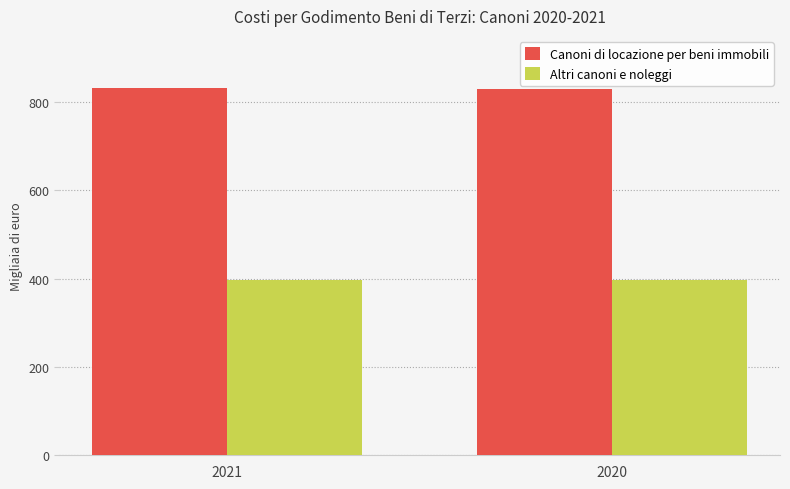

What is the sum of all Altri canoni e noleggi values?

792